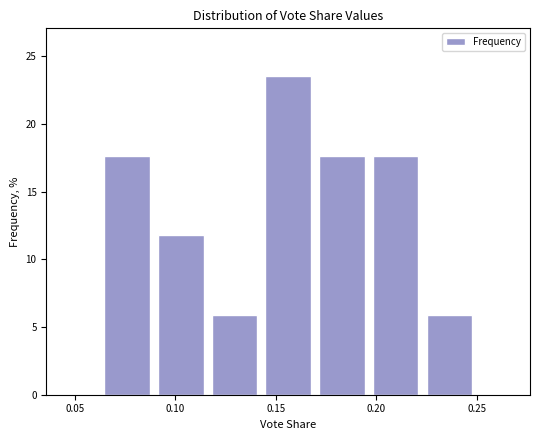

Over which range of the x-axis is the bar tallest?

0.145 to 0.170